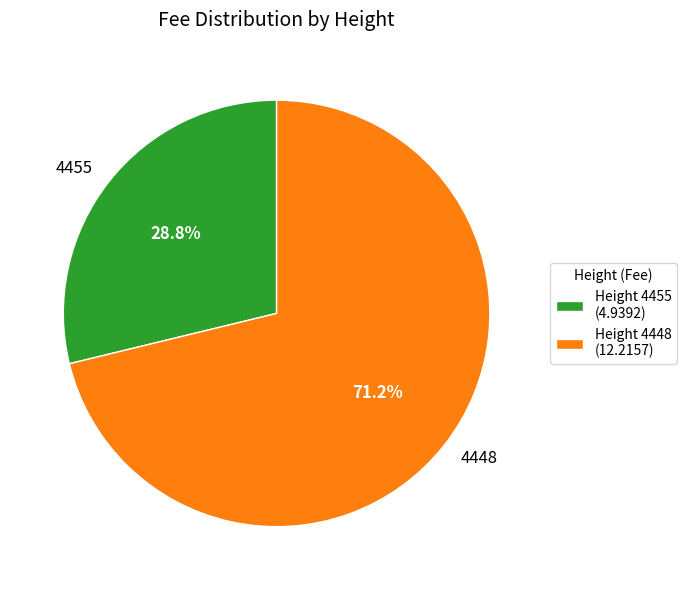

How many segments does this pie chart have?

2